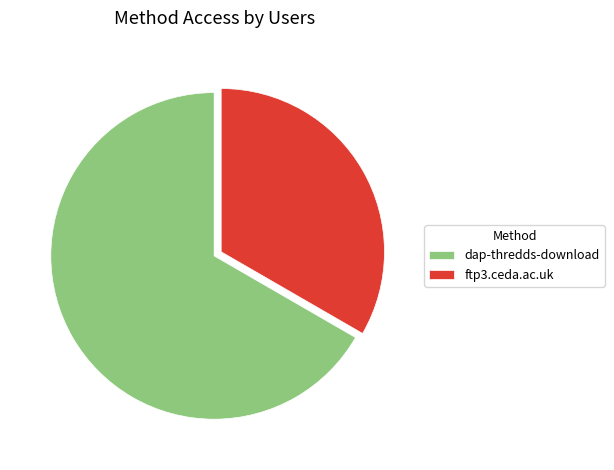

The ftp3.ceda.ac.uk slice represents 39% of the pie. True or false?

False